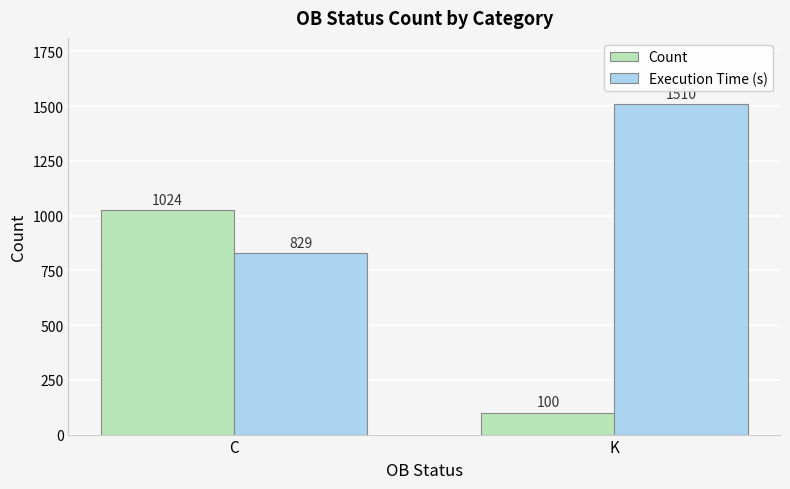

What is the label of the 1st bar from the left?

C